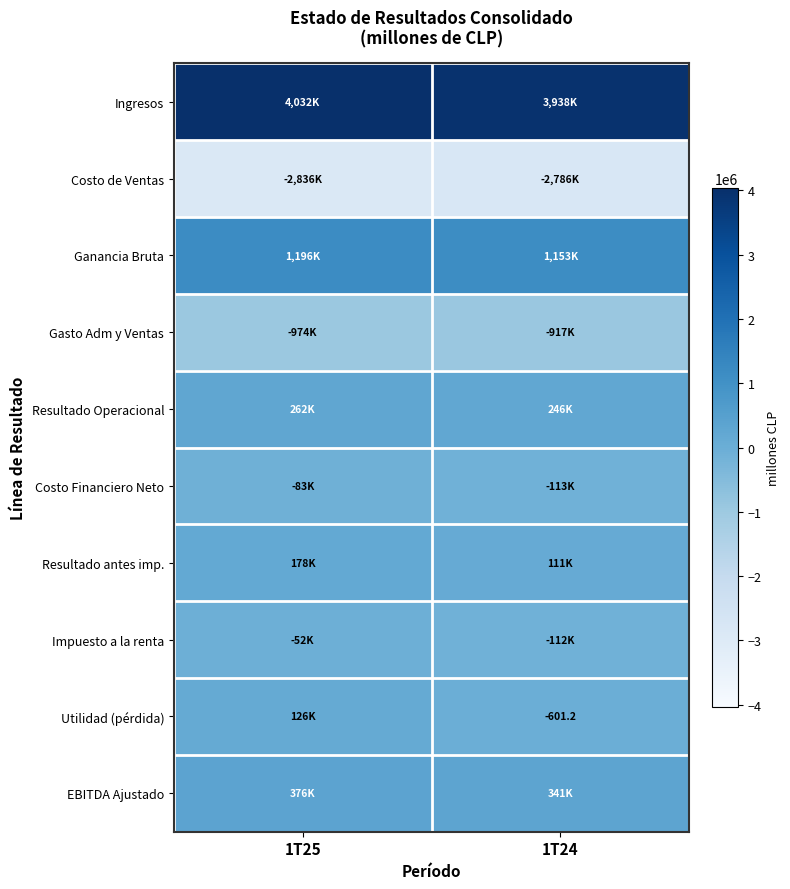

Is it true that Ingresos equals 6269980.5 at 1T25?

False